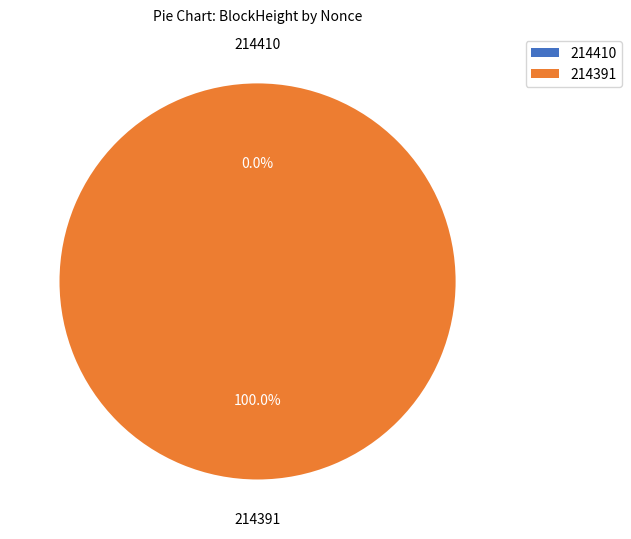

Count the number of slices in the pie.

2